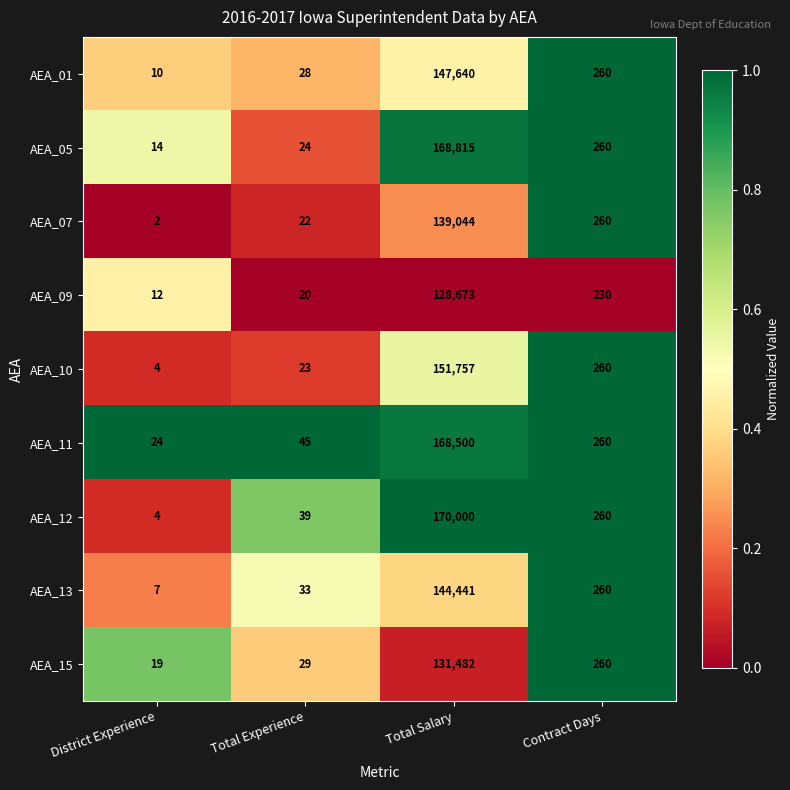

List the series in order of their peak value, lowest first.

AEA_09, AEA_15, AEA_07, AEA_13, AEA_01, AEA_10, AEA_11, AEA_05, AEA_12